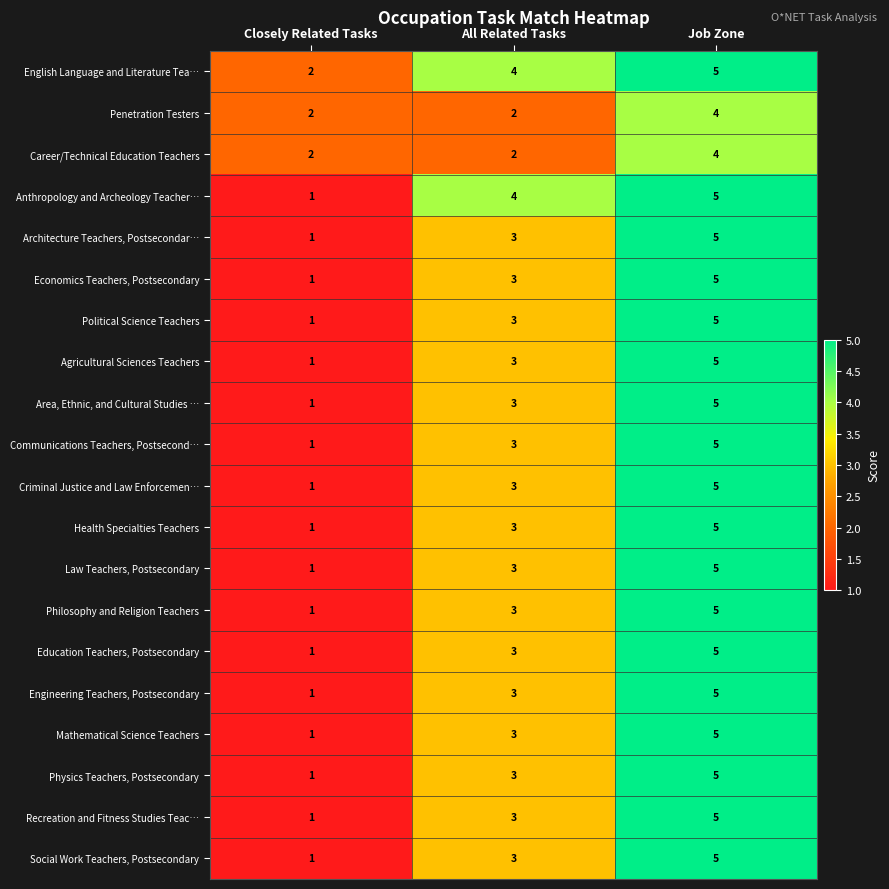

Which category has the highest value across all series?

Job Zone